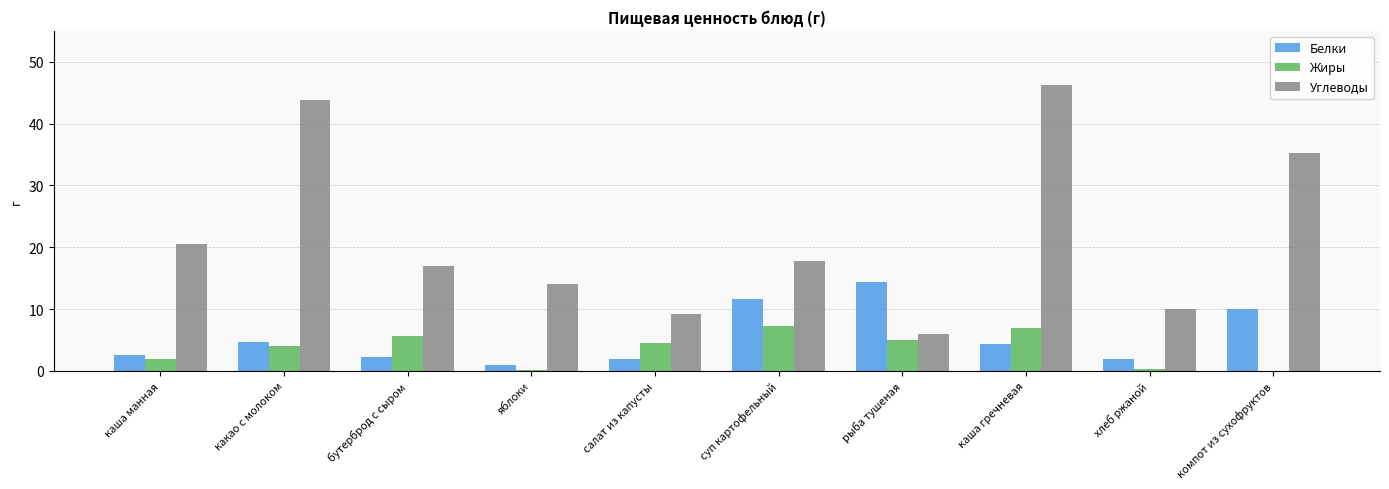

Is it true that Жиры equals 1.9 at суп картофельный?

False